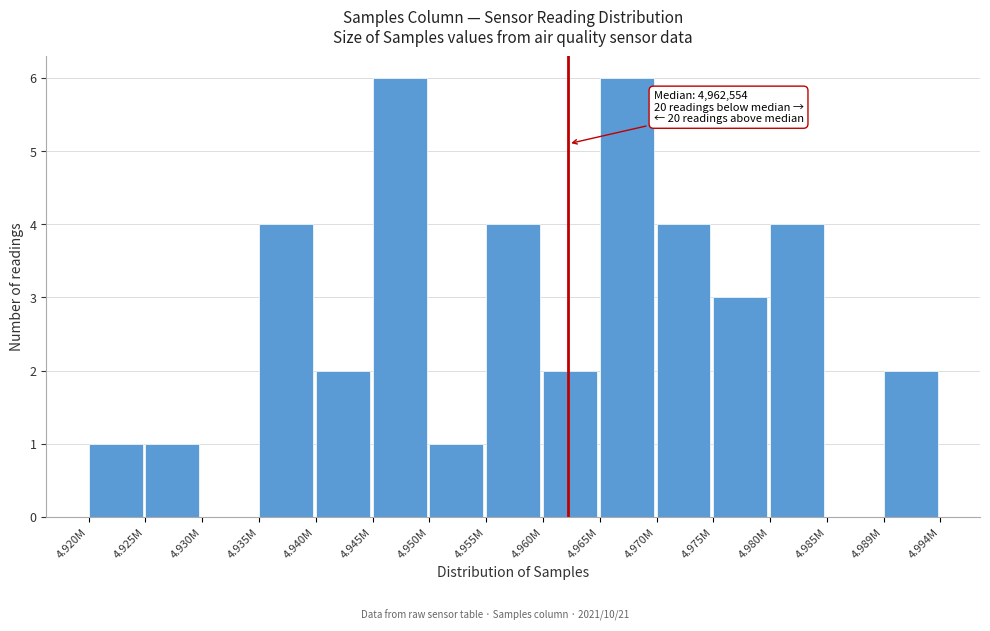

Reading right to left, extract all data points from this chart.

4.989M=2	4.985M=0	4.980M=4	4.975M=3	4.970M=4	4.965M=6	4.960M=2	4.955M=4	4.950M=1	4.945M=6	4.940M=2	4.935M=4	4.930M=0	4.925M=1	4.920M=1